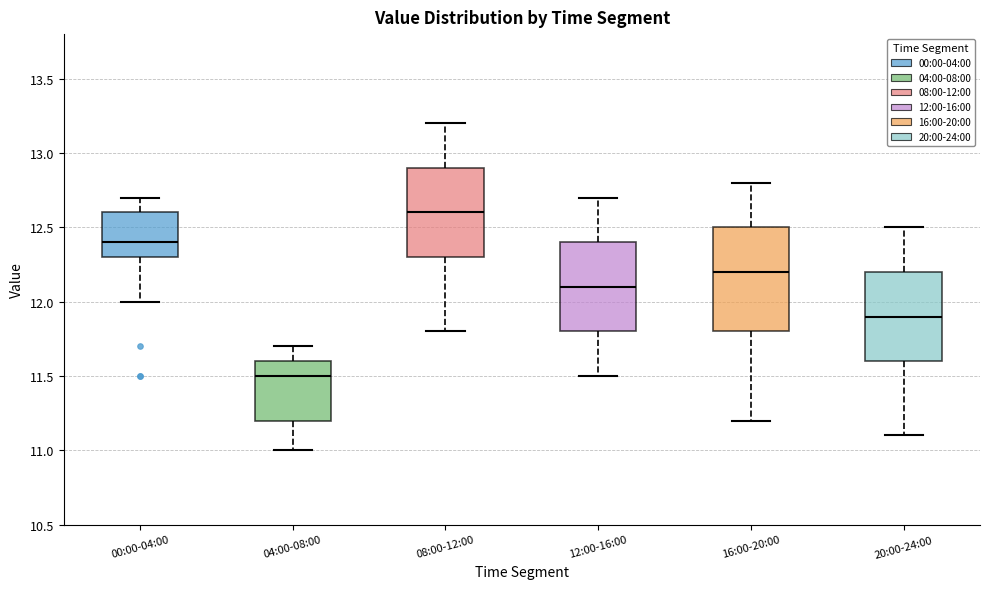

Reading left to right, transcribe this box plot: for each box, give where its median line is, the range the box spans, and where its two whiskers end, as read against the y-axis. The values are not printed on the chart, so give them approximately, as read against the axis.

00:00-04:00: median 12.4, box 12.3 to 12.6, whiskers 12.0 to 12.7
04:00-08:00: median 11.5, box 11.2 to 11.6, whiskers 11.0 to 11.7
08:00-12:00: median 12.6, box 12.3 to 12.9, whiskers 11.8 to 13.2
12:00-16:00: median 12.1, box 11.8 to 12.4, whiskers 11.5 to 12.7
16:00-20:00: median 12.2, box 11.8 to 12.5, whiskers 11.2 to 12.8
20:00-24:00: median 11.9, box 11.6 to 12.2, whiskers 11.1 to 12.5